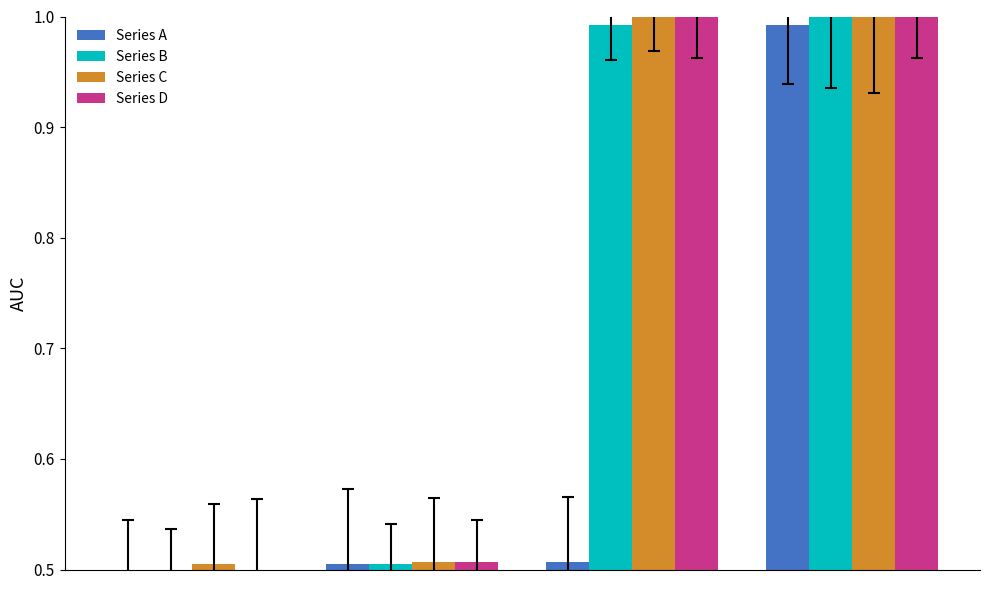

At how many categories does at least one series exceed 0?

4